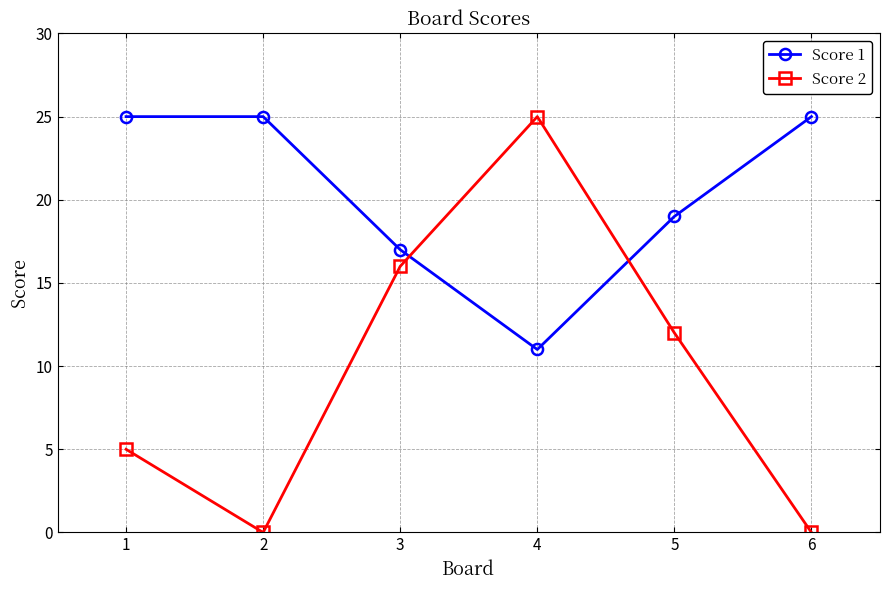

What is the sum of the Score 1 values at 3 and 1?

42